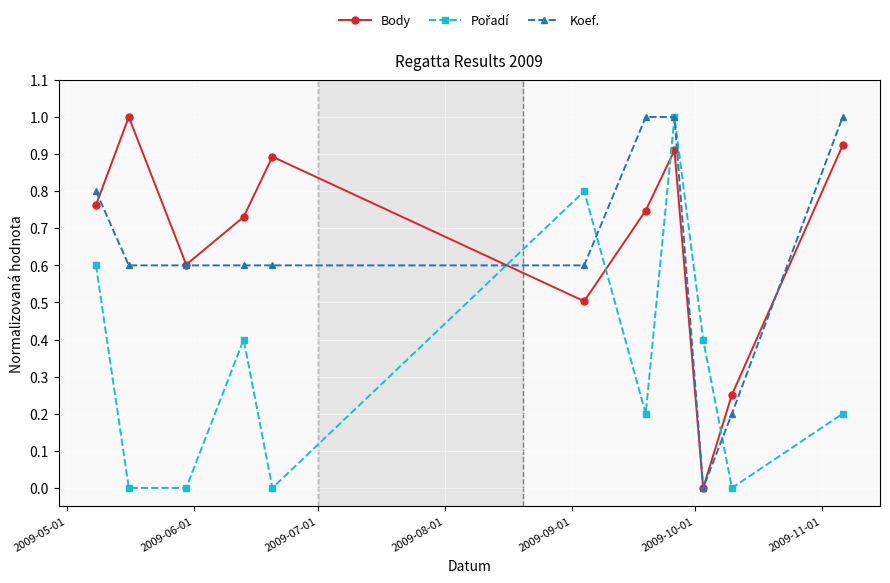

What is the value of the Koef. point at the 5th from the left?

0.6